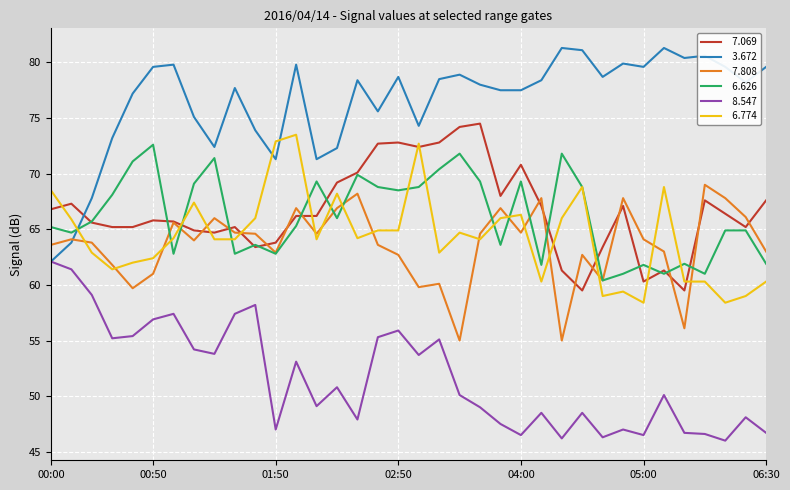

What is the greatest value displayed?

81.3